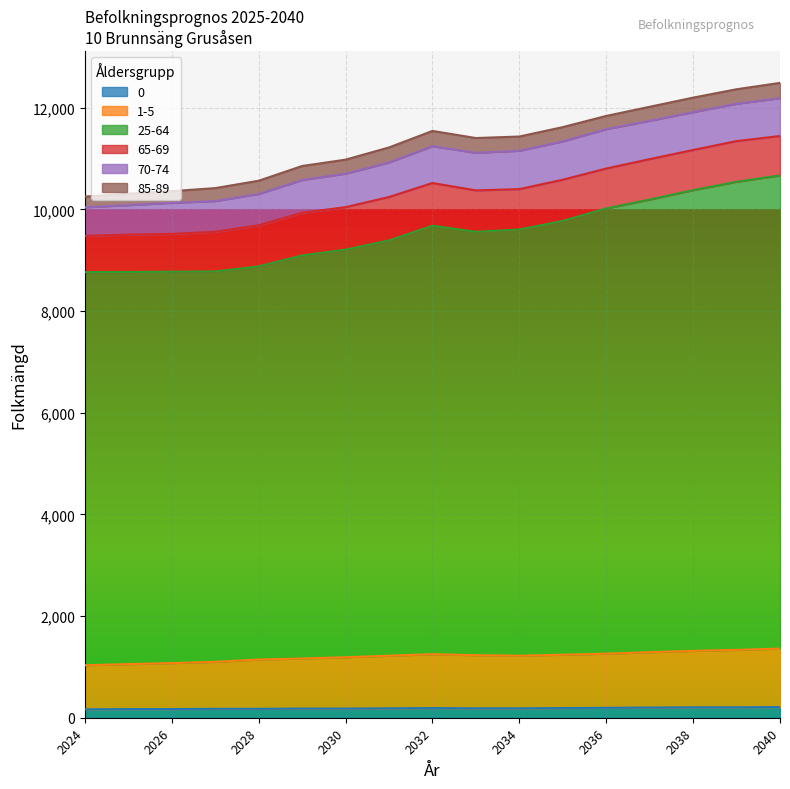

What are all the series names shown in the legend?

0, 1-5, 25-64, 65-69, 70-74, 85-89